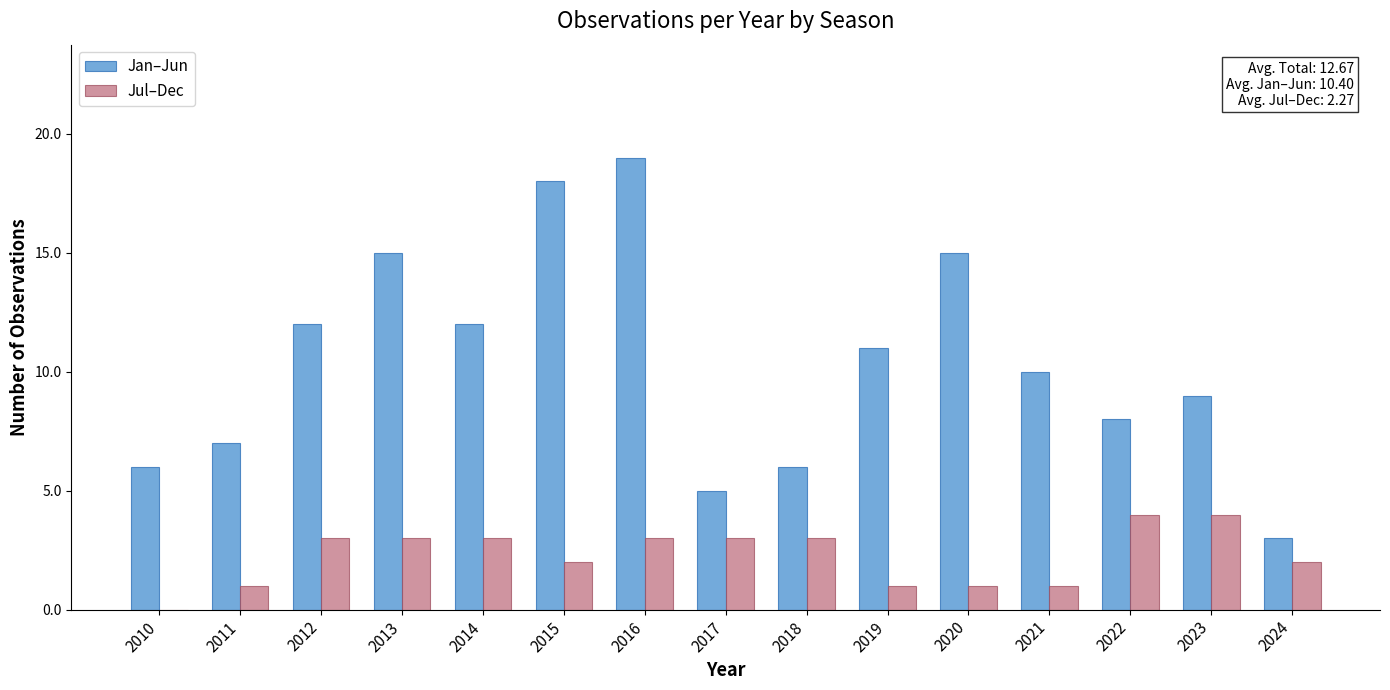

Read the Jan–Jun value at 2023, to the nearest 10.

10